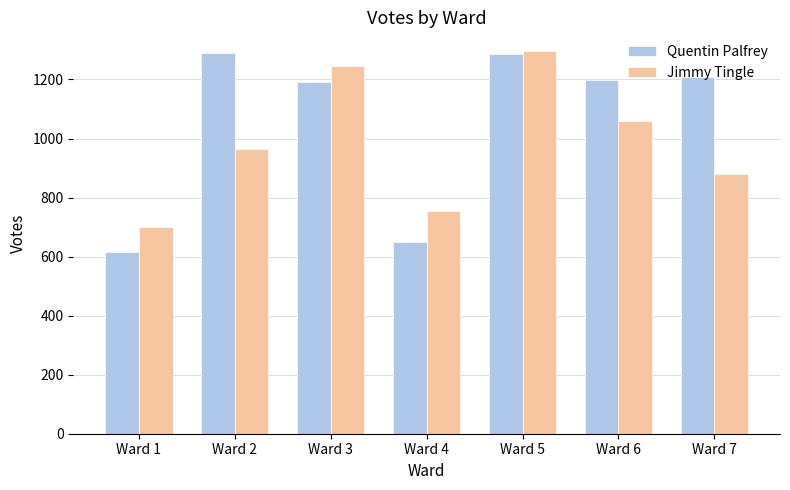

What is the difference between the highest and lowest values at Ward 1?

83